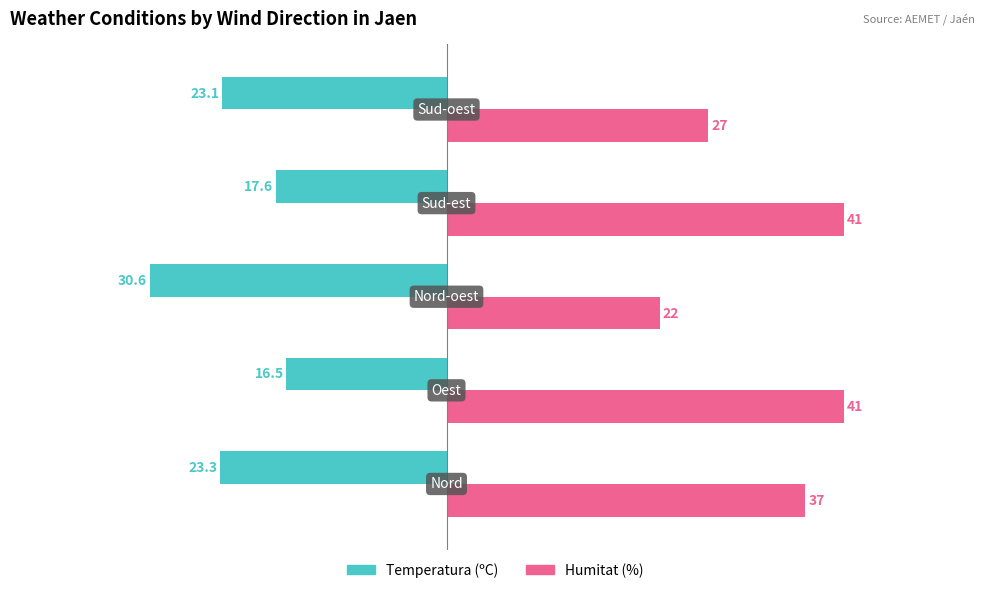

What is the sum of all Temperatura (ºC) values?

-111.1